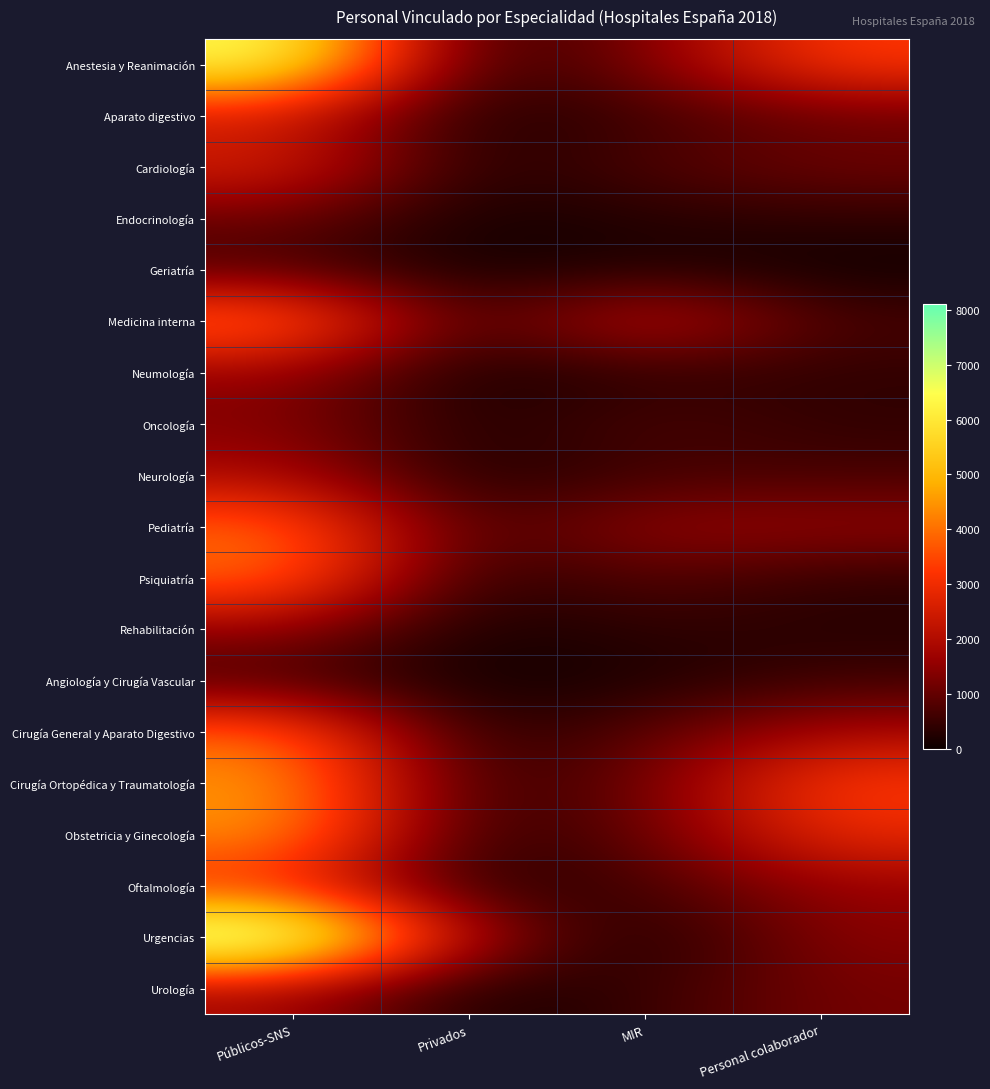

What is the greatest value displayed?

8101